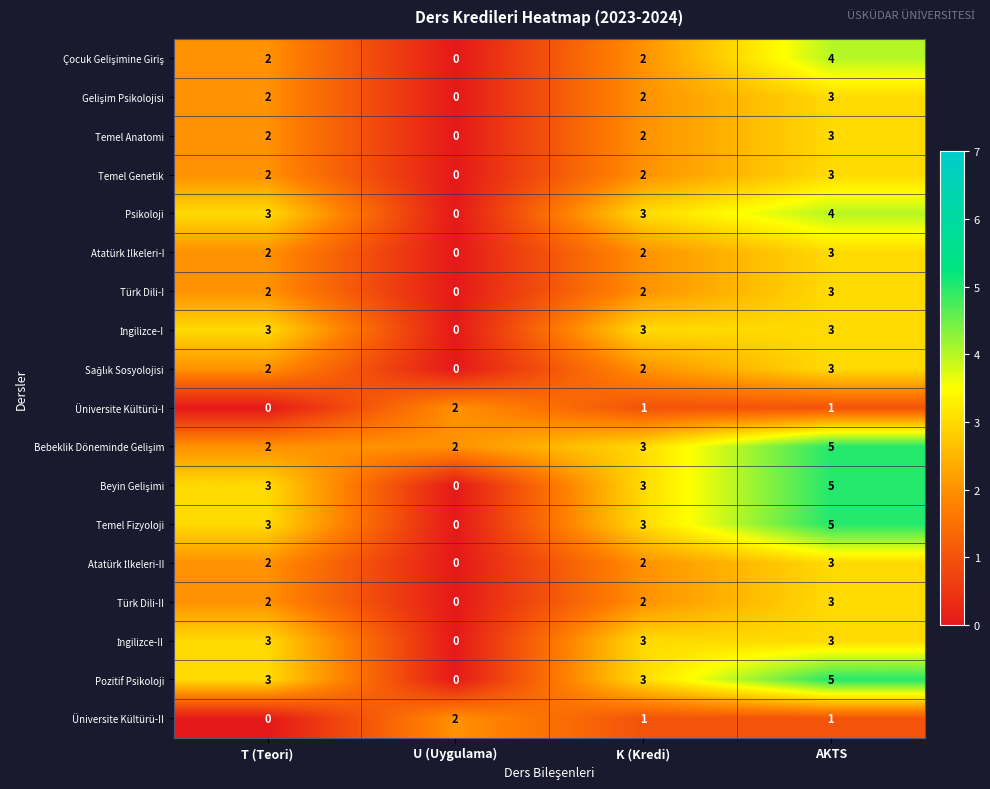

What is the maximum value shown in the chart?

5